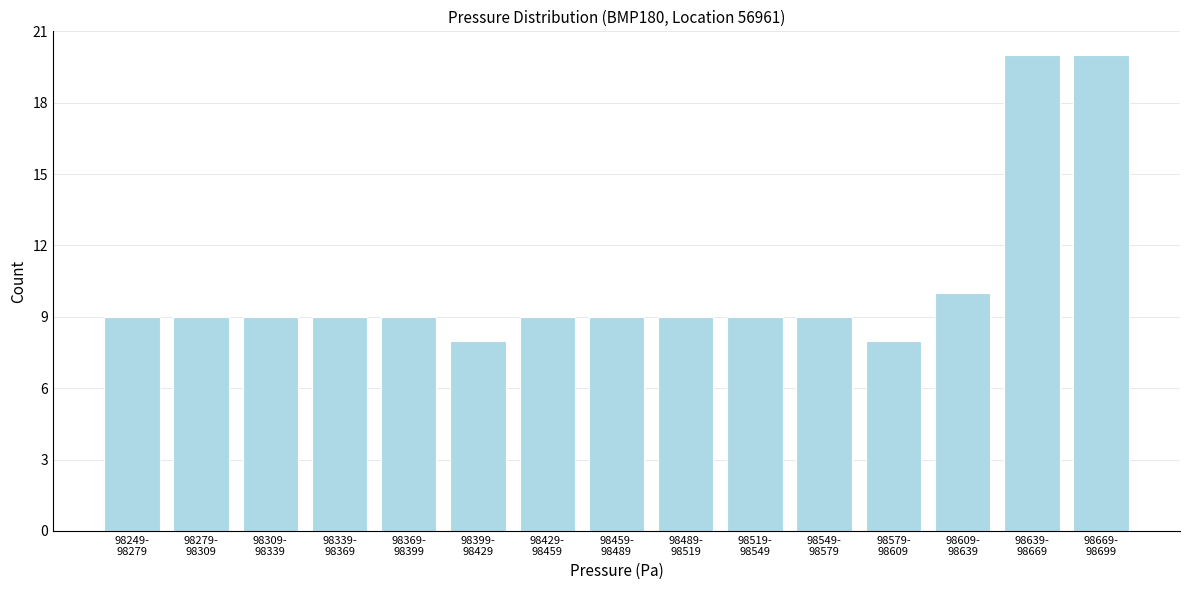

Reading left to right, what are all the values shown in this chart?

9	9	9	9	9	8	9	9	9	9	9	8	10	20	20